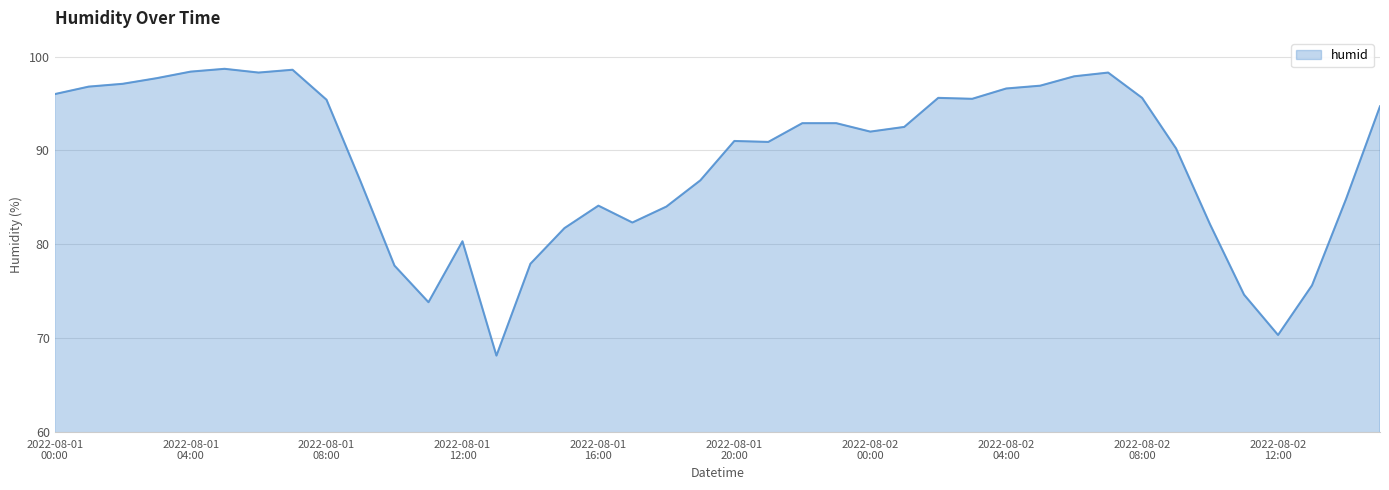

What is the smallest value displayed?

68.1